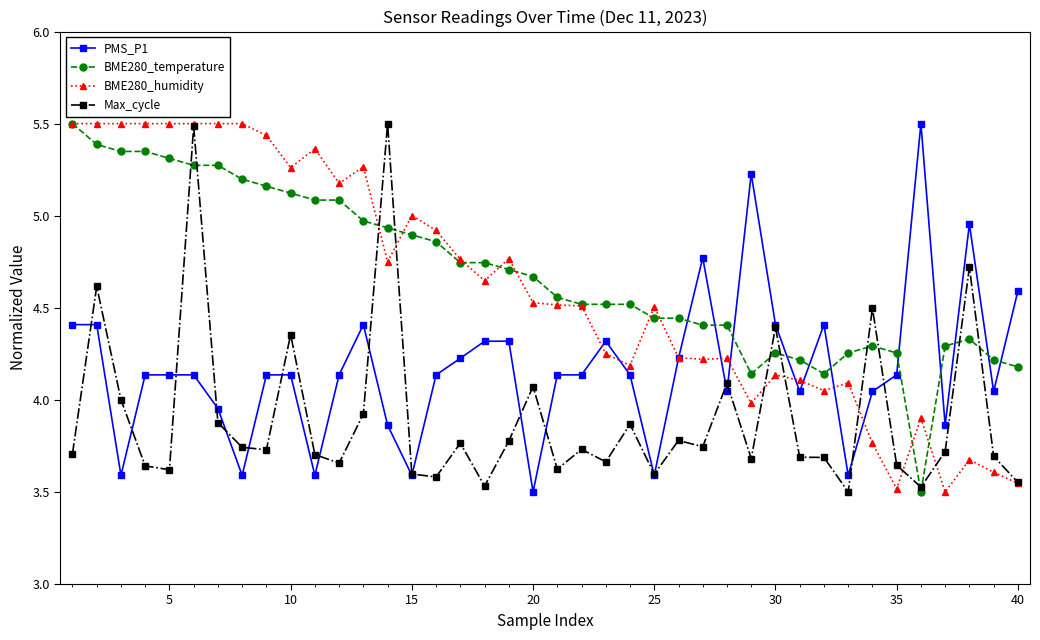

What is the value of the BME280_humidity point at the 1st from the left?

5.5